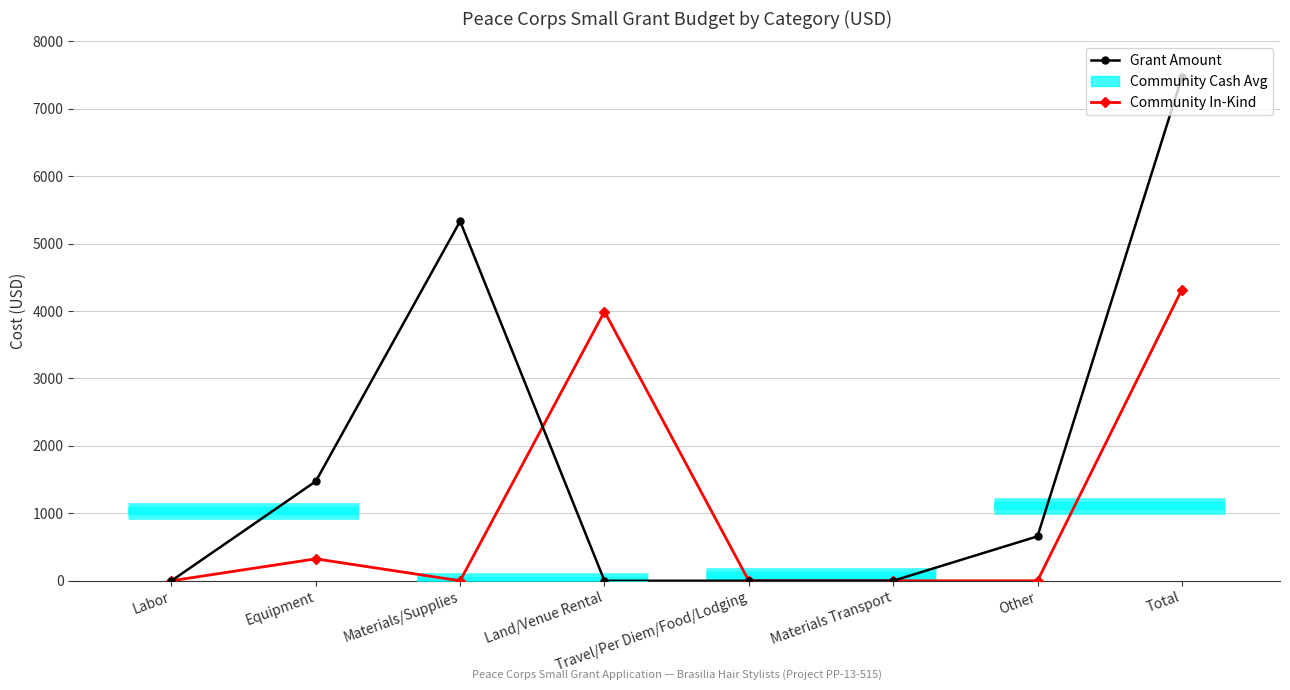

What is the difference between the maximum and minimum values in the Community In-Kind series?

4317.4